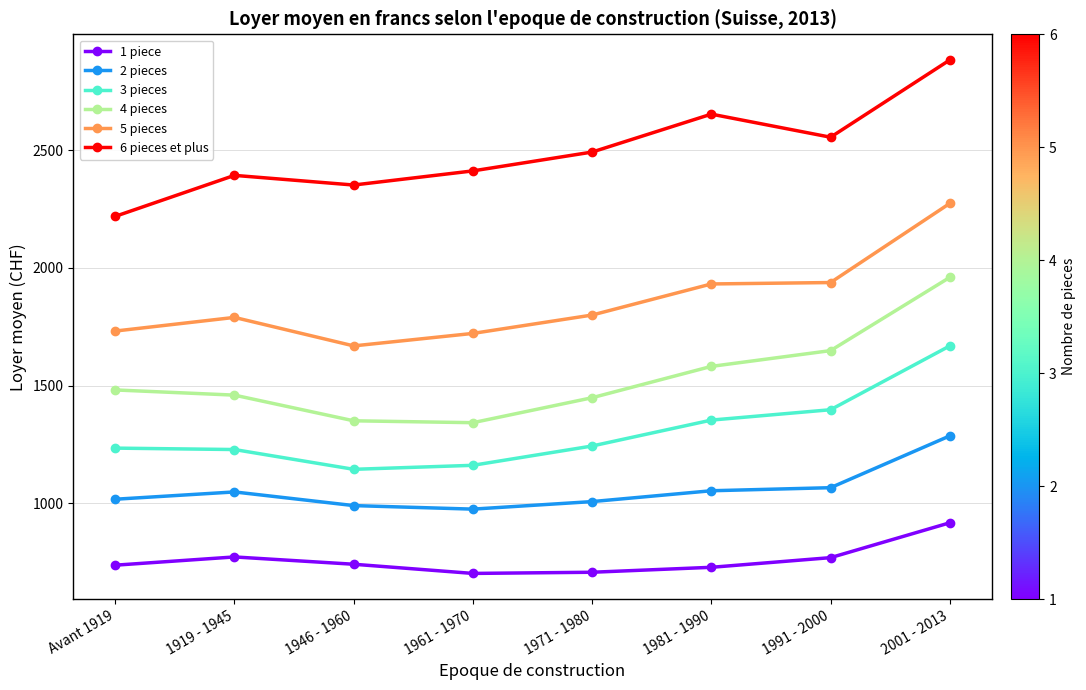

True or false: 6 pieces et plus has a value of 2412 at 1961 - 1970.

True